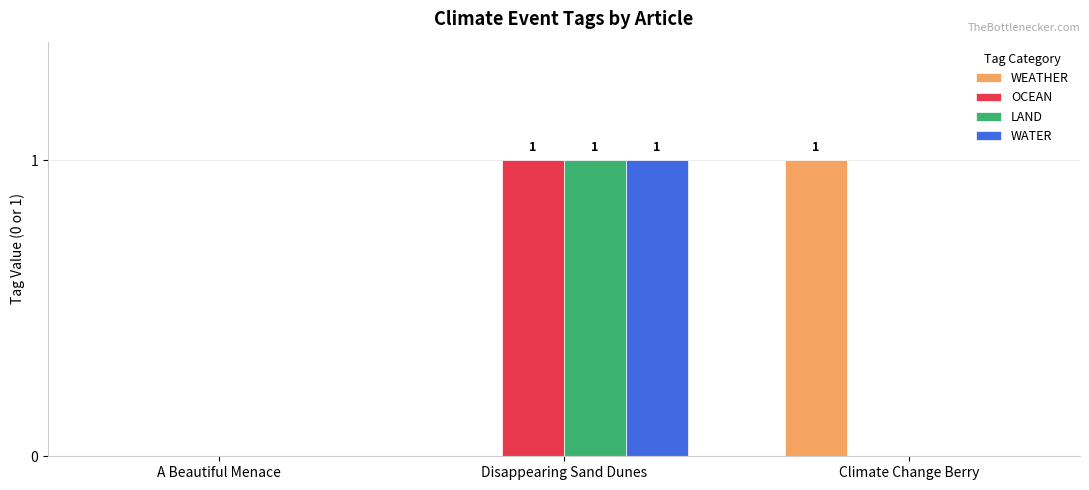

At which label does LAND reach its peak?

Disappearing Sand Dunes